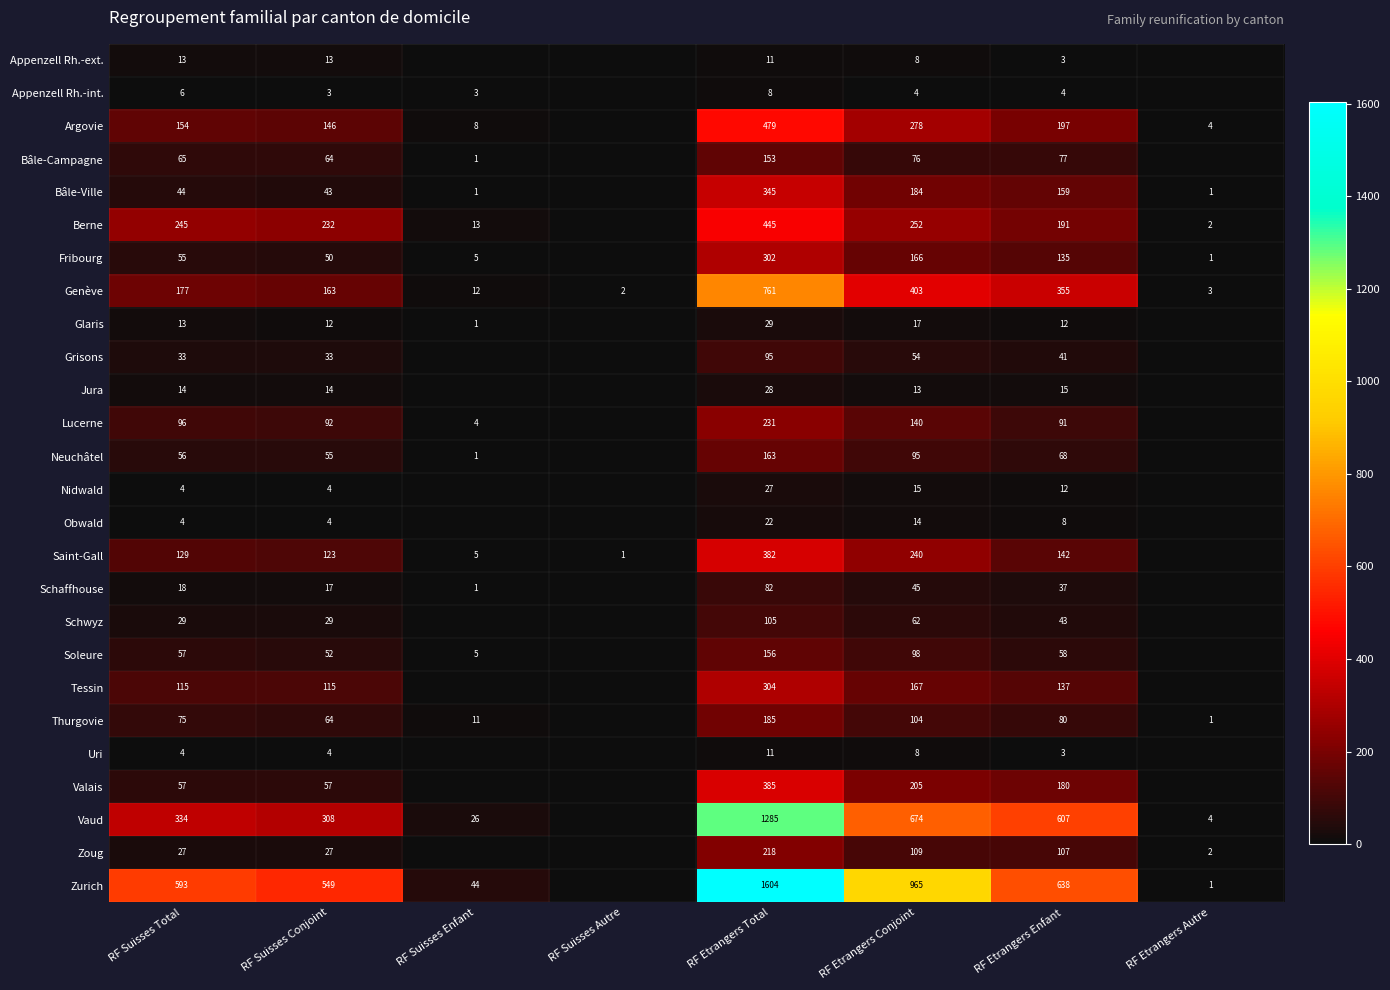

Is it true that Saint-Gall equals 2 at RF Suisses Autre?

False